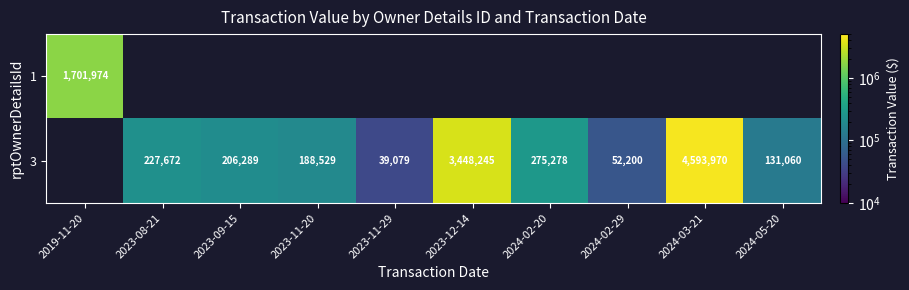

Is it true that 3 equals 52200 at 2024-02-29?

True